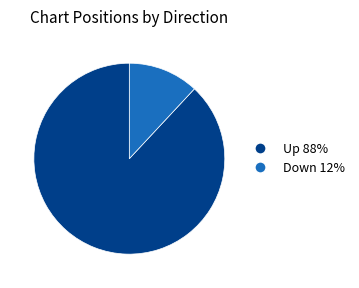

Is there any slice that represents more than half of the pie?

Yes